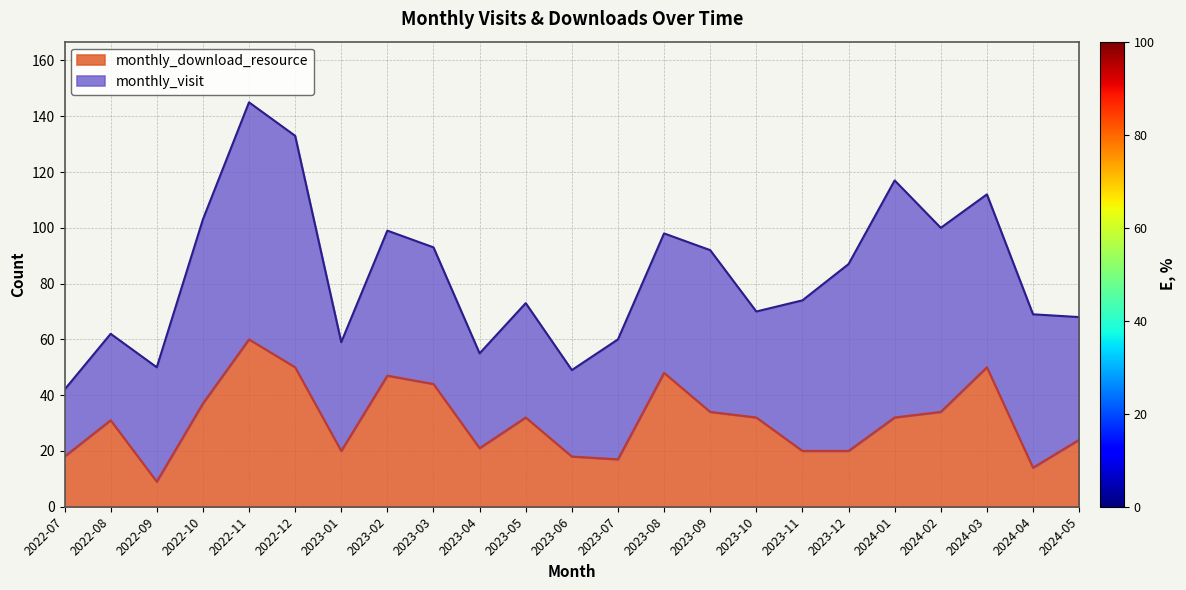

Rank the categories by value from lowest to highest.

2022-09, 2024-04, 2023-07, 2022-07, 2023-06, 2023-01, 2023-11, 2023-12, 2023-04, 2024-05, 2022-08, 2023-05, 2023-10, 2024-01, 2023-09, 2024-02, 2022-10, 2023-03, 2023-02, 2023-08, 2022-12, 2024-03, 2022-11